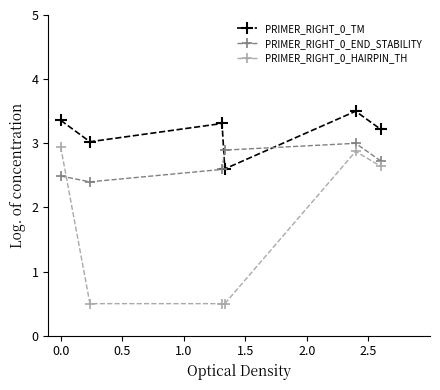

In PRIMER_RIGHT_0_TM, how many points are higher than both neighbors (excluding endpoints)?

2